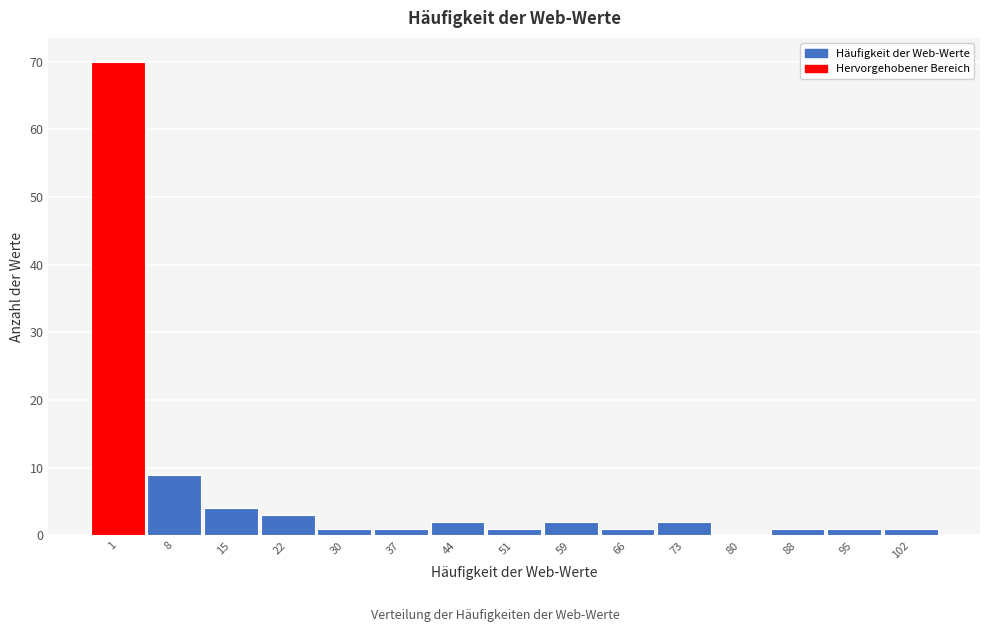

Reading left to right, what are all the values shown in this chart?

1=70	8=9	15=4	22=3	30=1	37=1	44=2	51=1	59=2	66=1	73=2	80=0	88=1	95=1	102=1